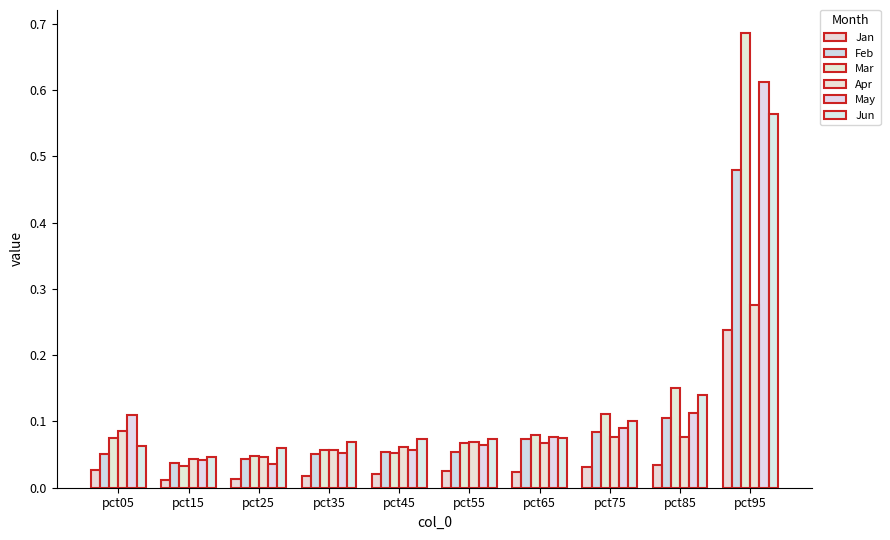

How many bars are there in total?

60